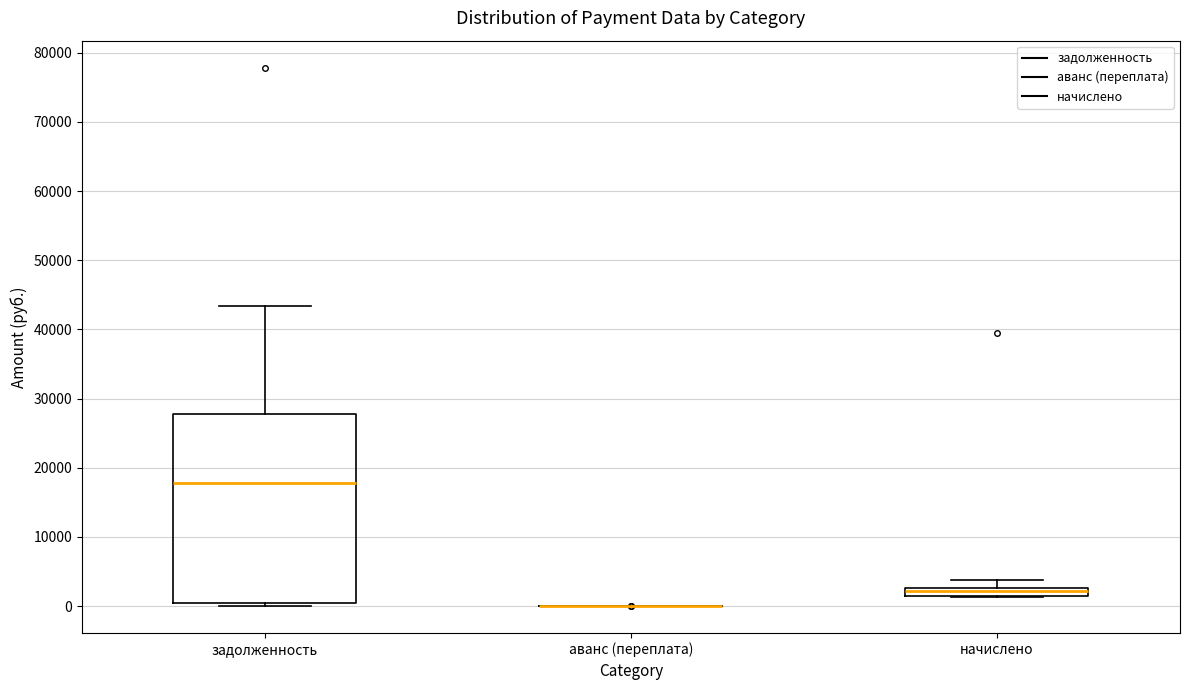

Comparing the boxes themselves (not the whiskers), which one is the tallest?

задолженность